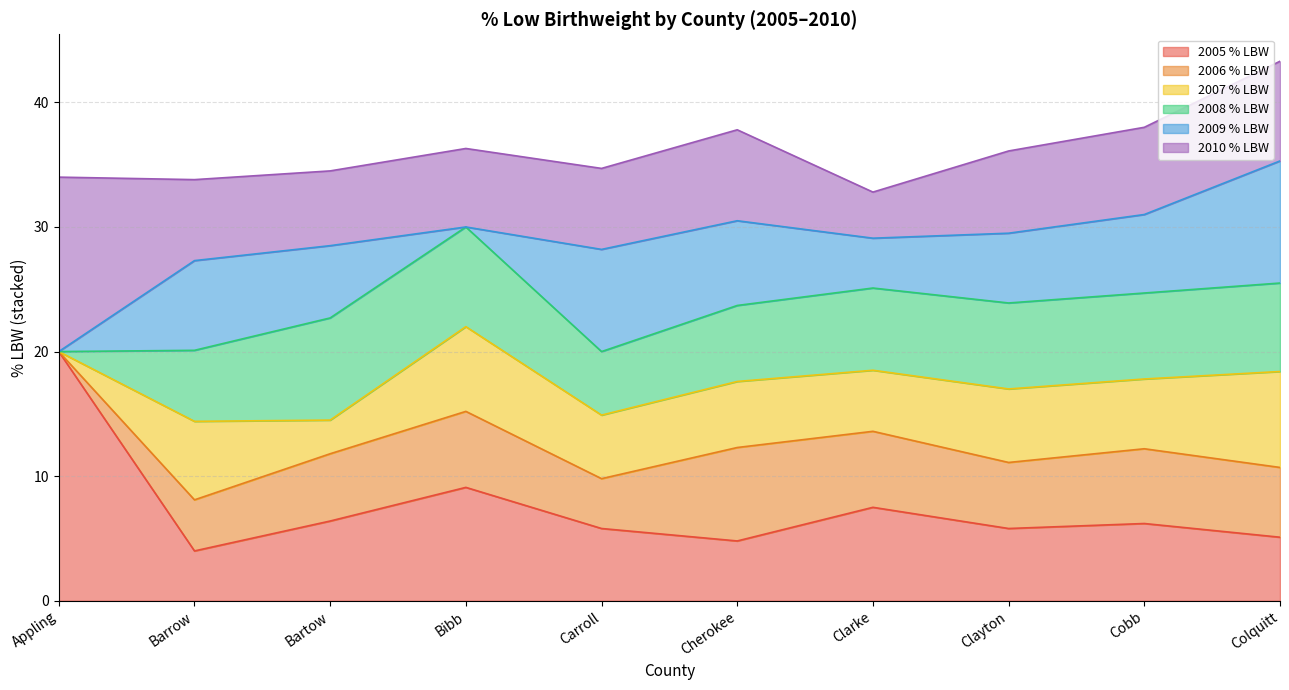

What is the total value across all series at Bartow?

34.5